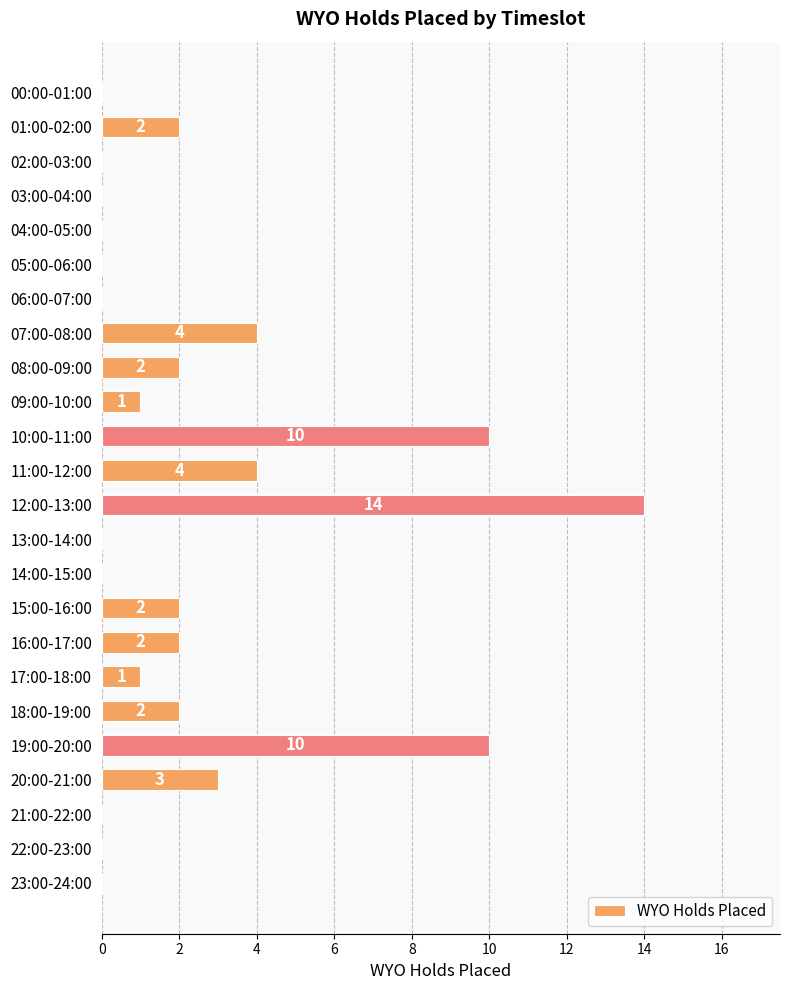

How many categories are shown in the chart?

24